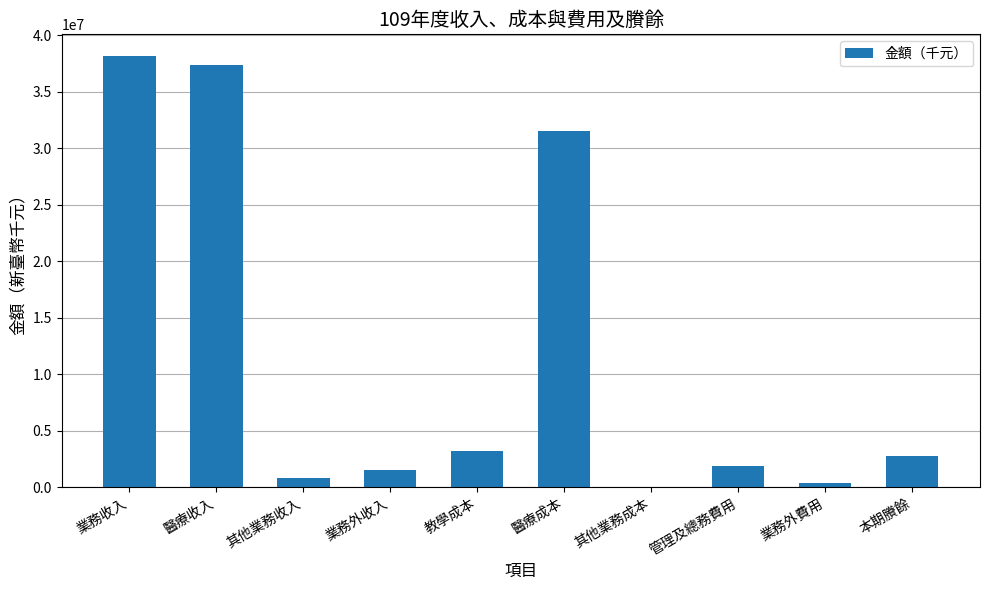

Reading left to right, list all the values displayed in this chart.

業務收入=38166348	醫療收入=37402800	其他業務收入=763548	業務外收入=1516234	教學成本=3201837	醫療成本=31560630	其他業務成本=11701	管理及總務費用=1819444	業務外費用=348004	本期賸餘=2740966